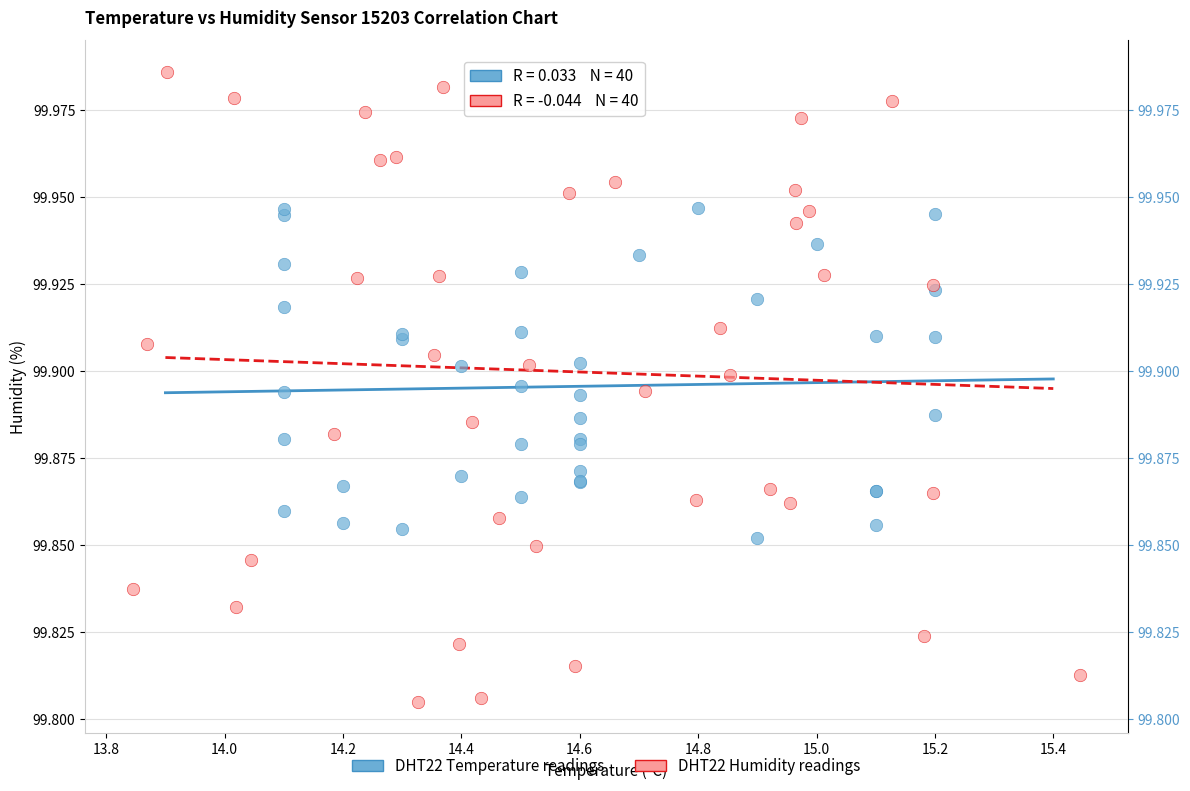

Which series contains the lowest Y value?

DHT22 Humidity readings